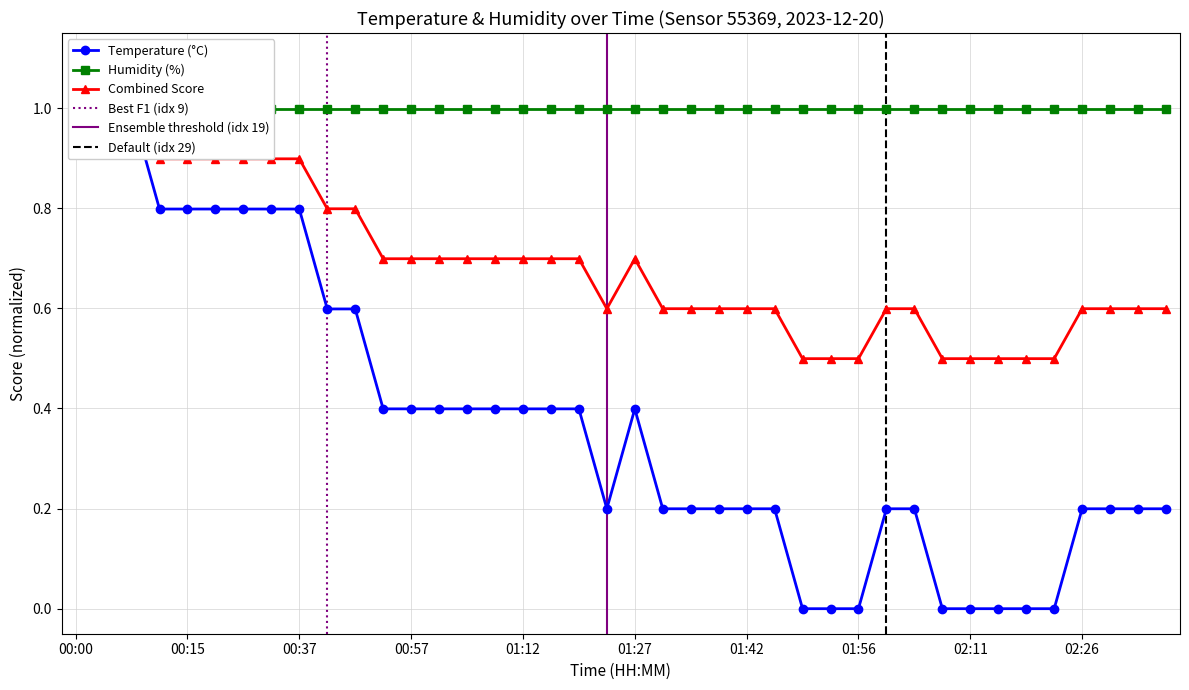

Does the chart have visible grid lines?

Yes